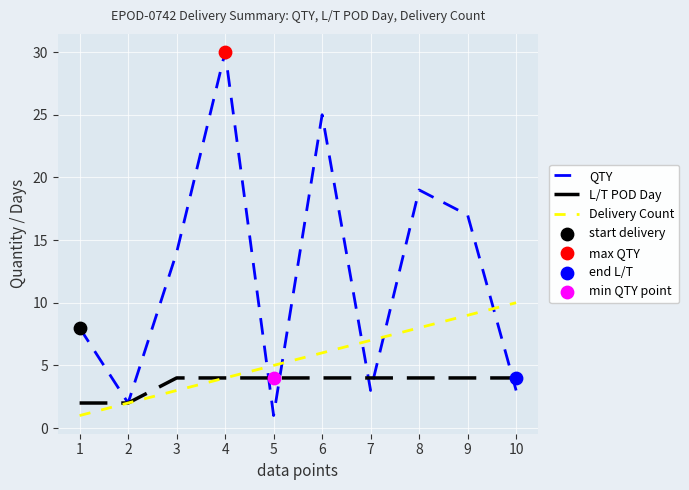

Which series has the widest spread of values?

QTY